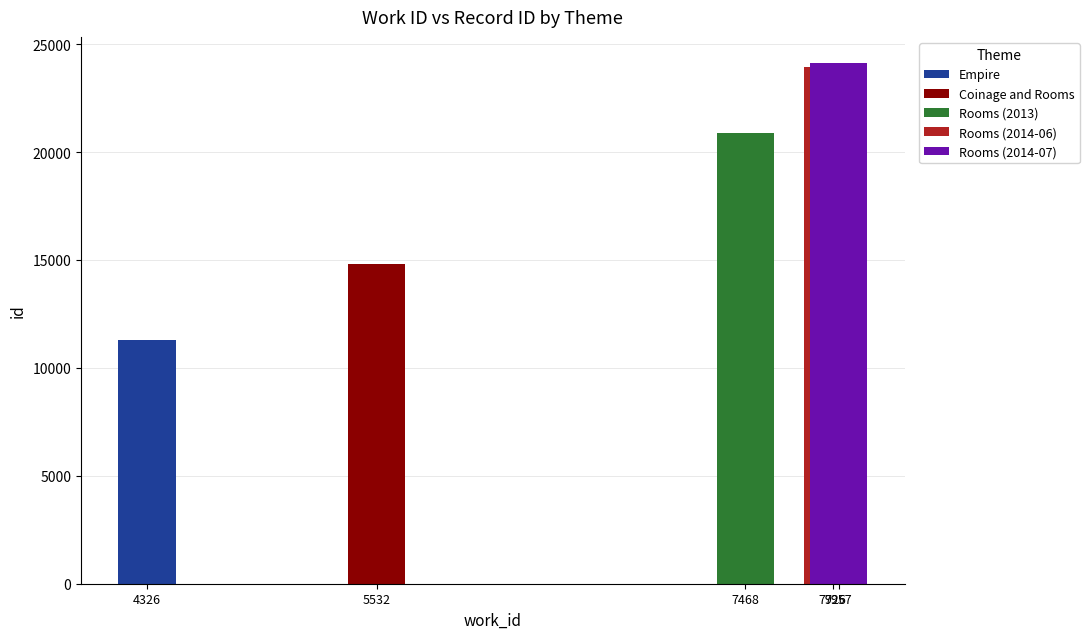

Are the bars horizontal?

No